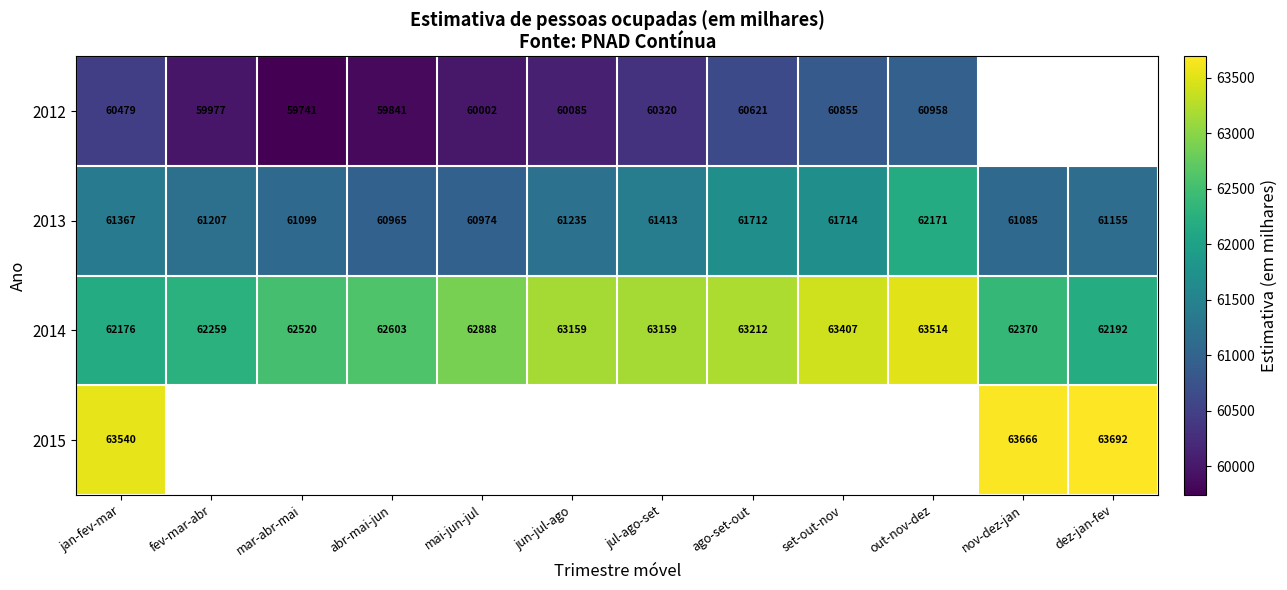

What is the average value of the 2014 series?

62788